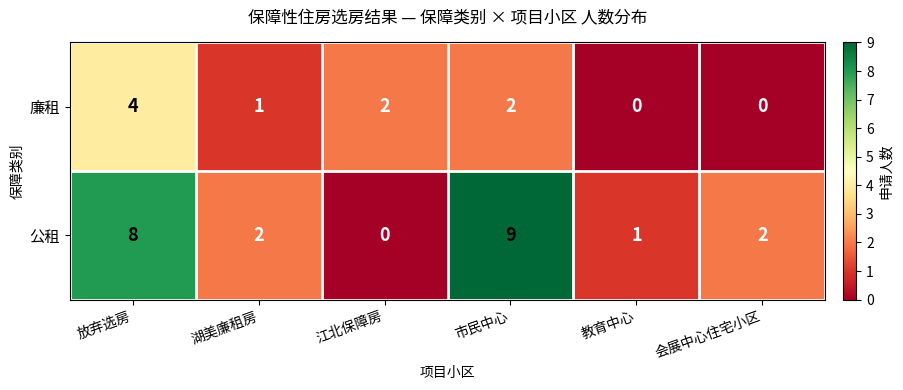

Reading left to right, what are all the values shown in this chart?

廉租: 4	1	2	2	0	0
公租: 8	2	0	9	1	2